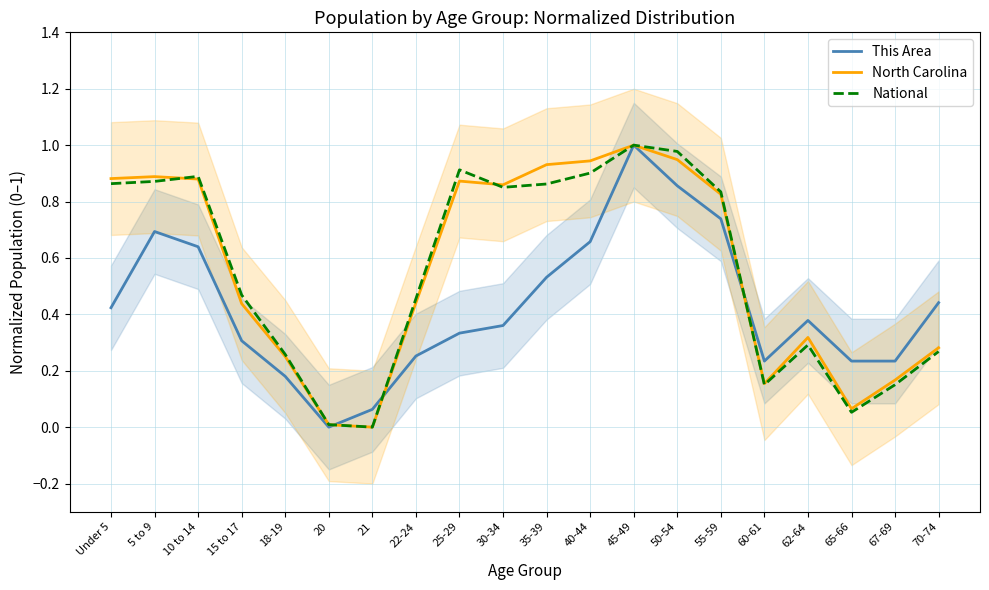

Between 55-59 and 60-61, which series saw the biggest shift?

National